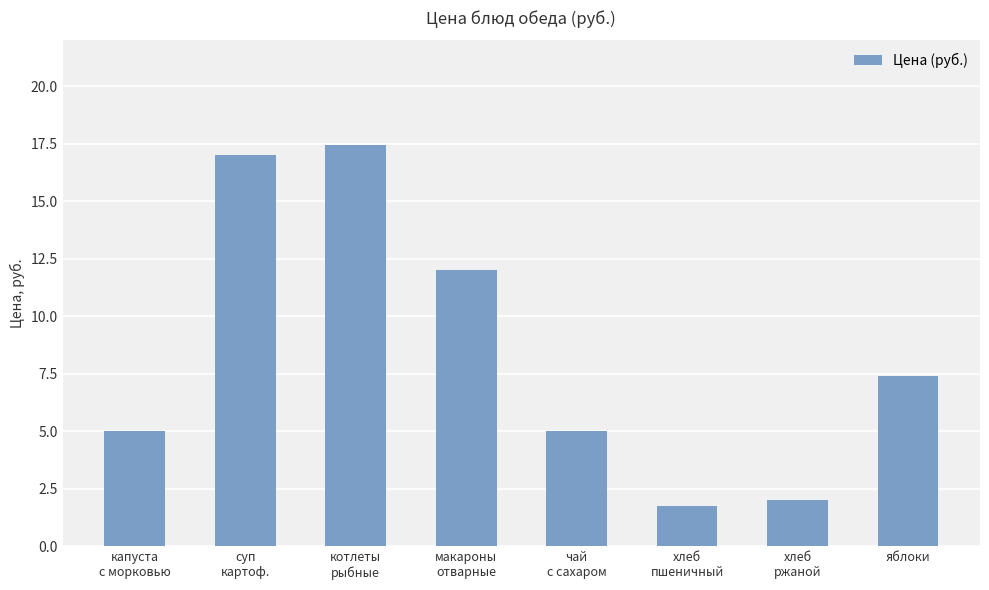

What is the minimum value shown in the chart?

1.8